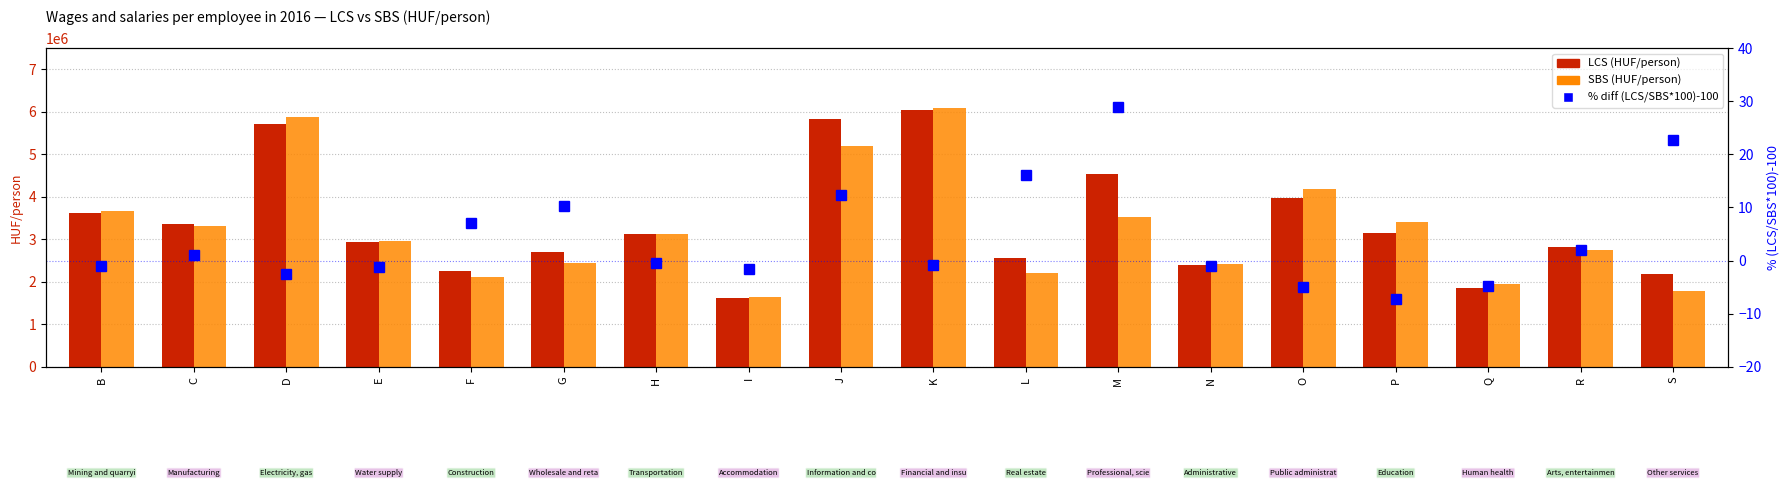

How many negative values does the % diff (LCS/SBS-100) series have?

10